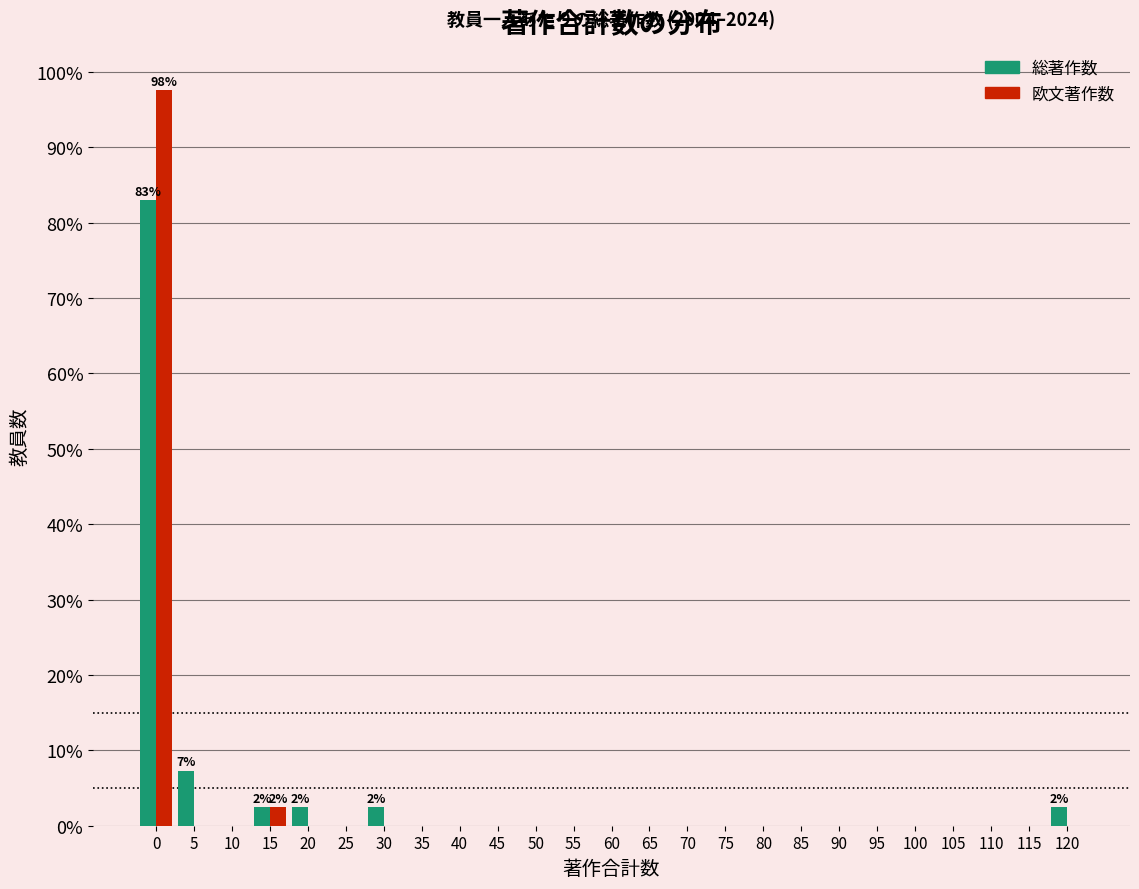

Where is 欧文著作数 nearest to the value 48?

15